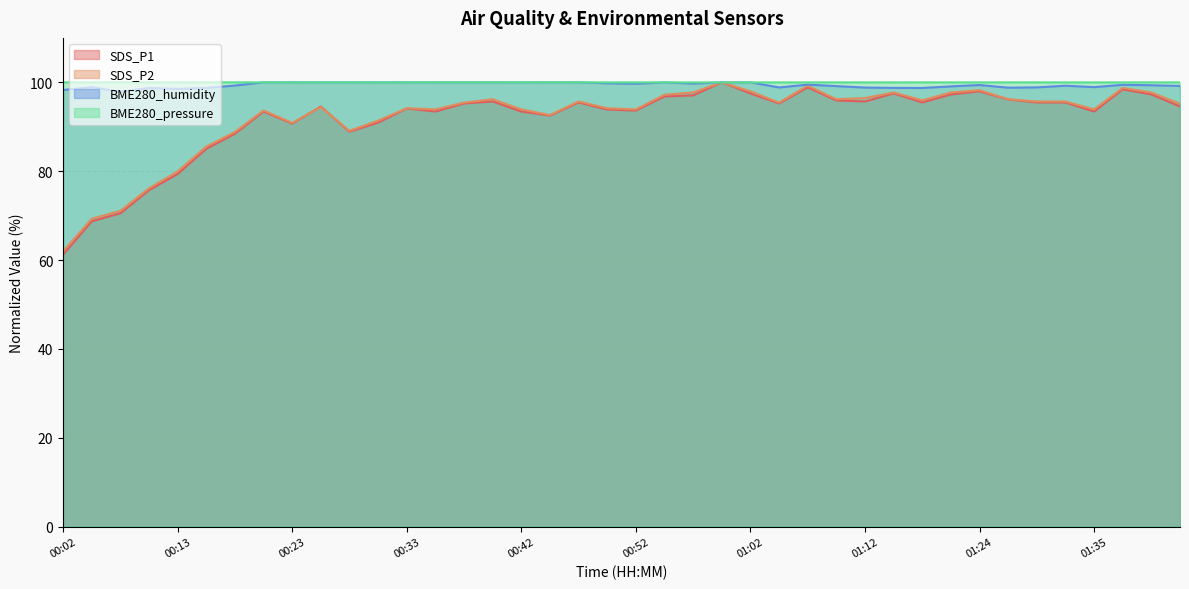

What is the difference between the highest and lowest values at 01:24?

2.0